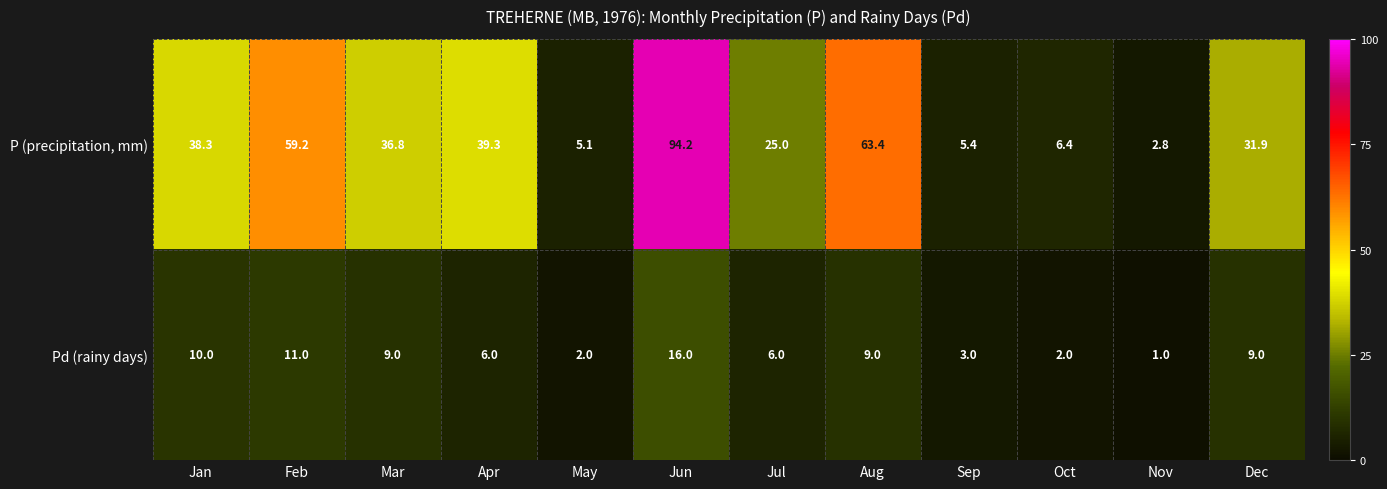

What is the sum of all Pd (rainy days) values?

84.0